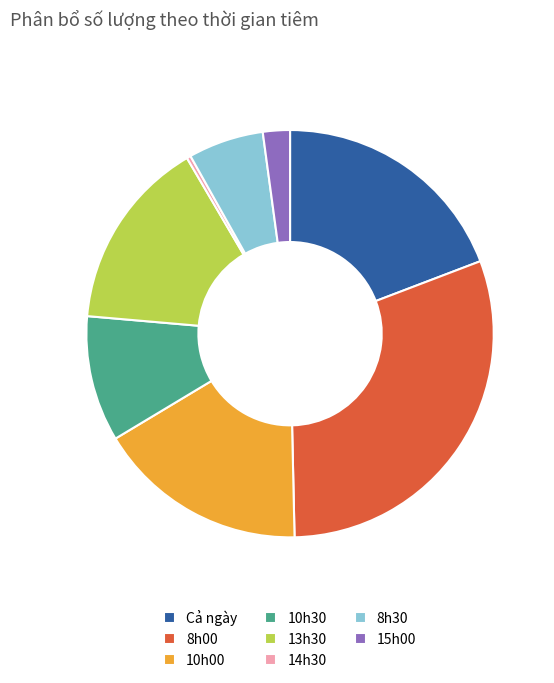

Which has a higher value, 13h30 or 15h00?

13h30